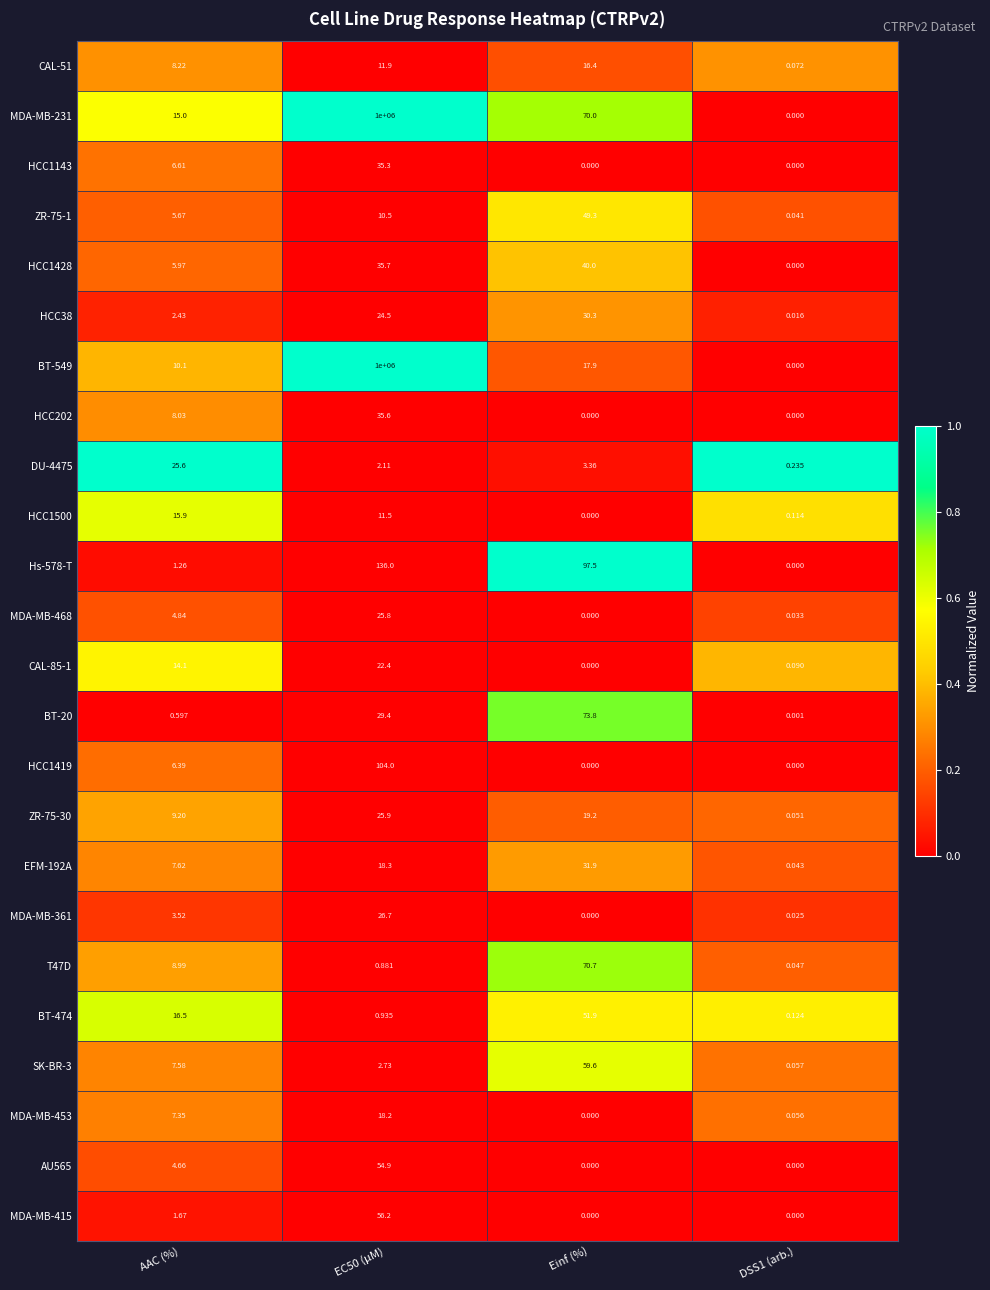

At which category is the sum across all series the highest?

EC50 (µM)